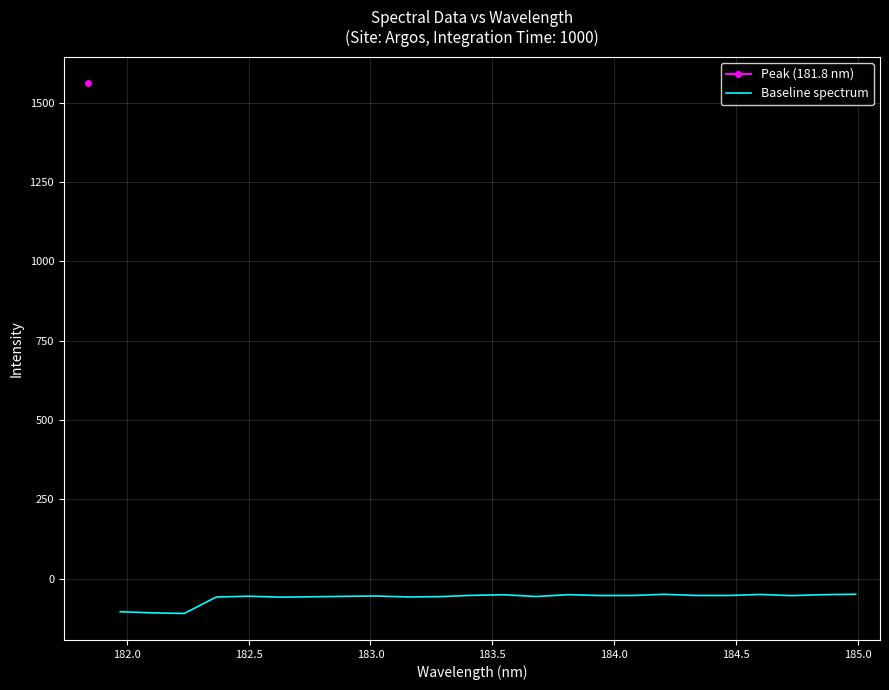

How many interior local valleys (lower than both neighbors) does the data have?

7